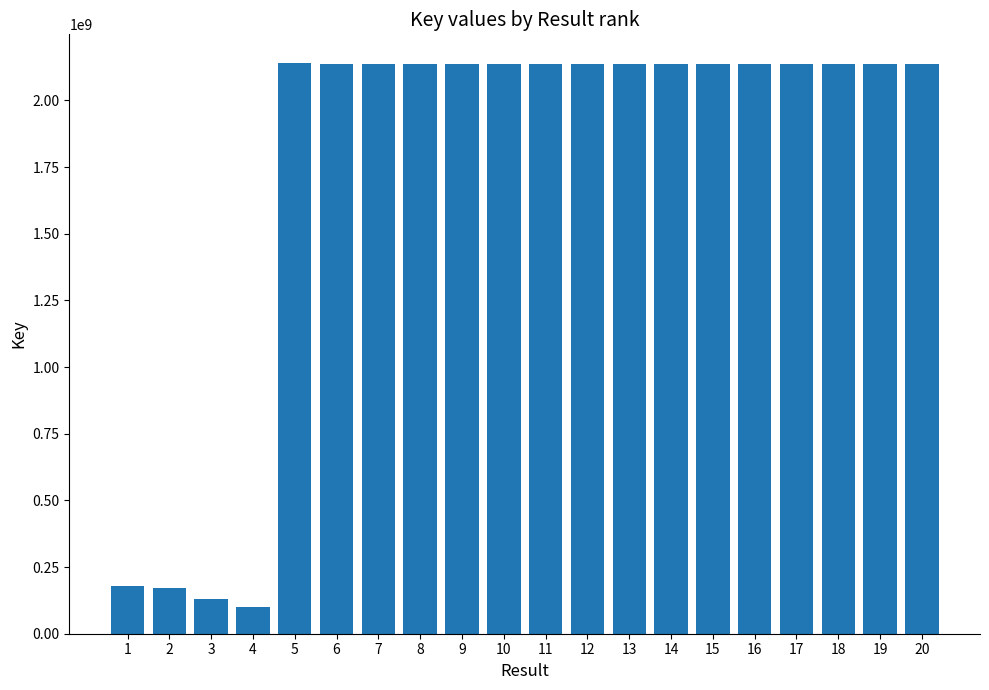

Is it true that the value at 18 is 1488584760?

False